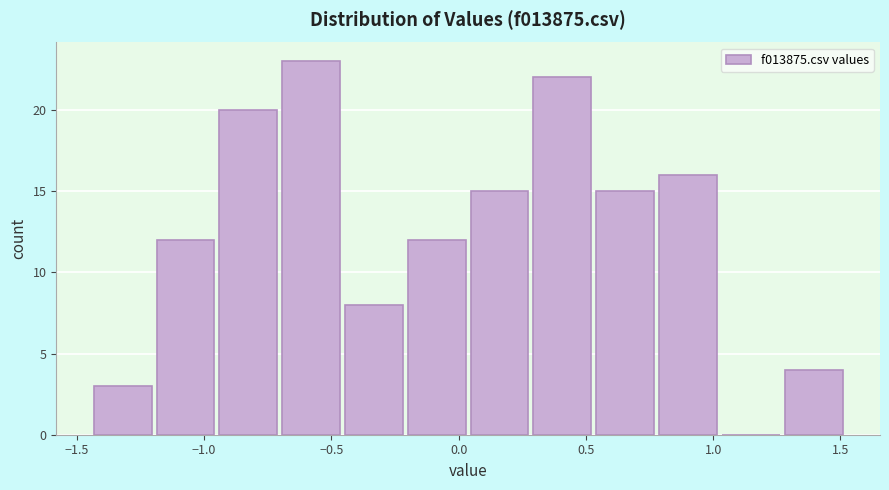

Which range on the x-axis has the tallest bar?

-0.70 to -0.45